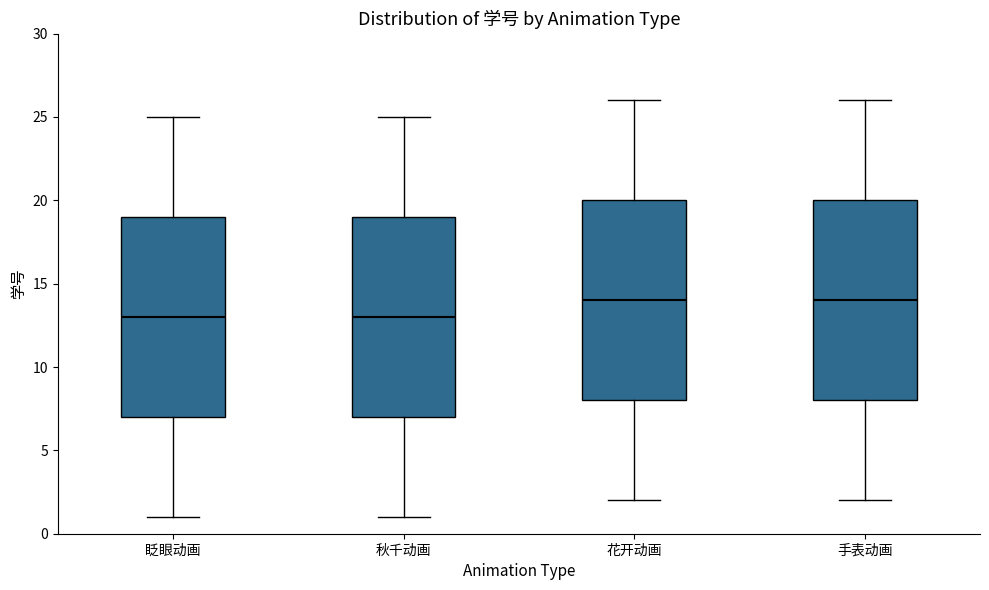

Where is the lower edge of the box for 眨眼动画 on the y-axis? The values are not printed on the chart, so give them approximately, as read against the axis.

7